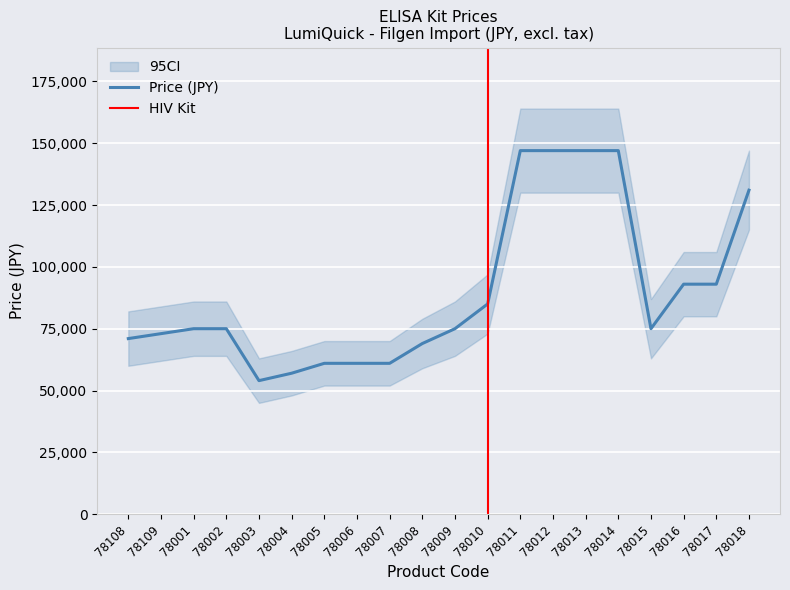

Which has a higher value, 78007 or 78003?

78007